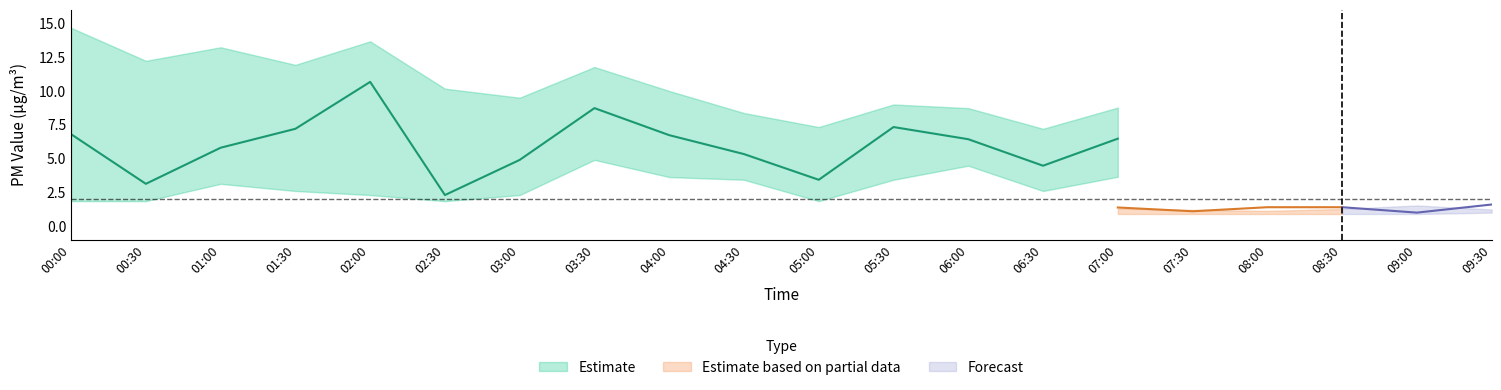

What position from the left is 03:30?

8